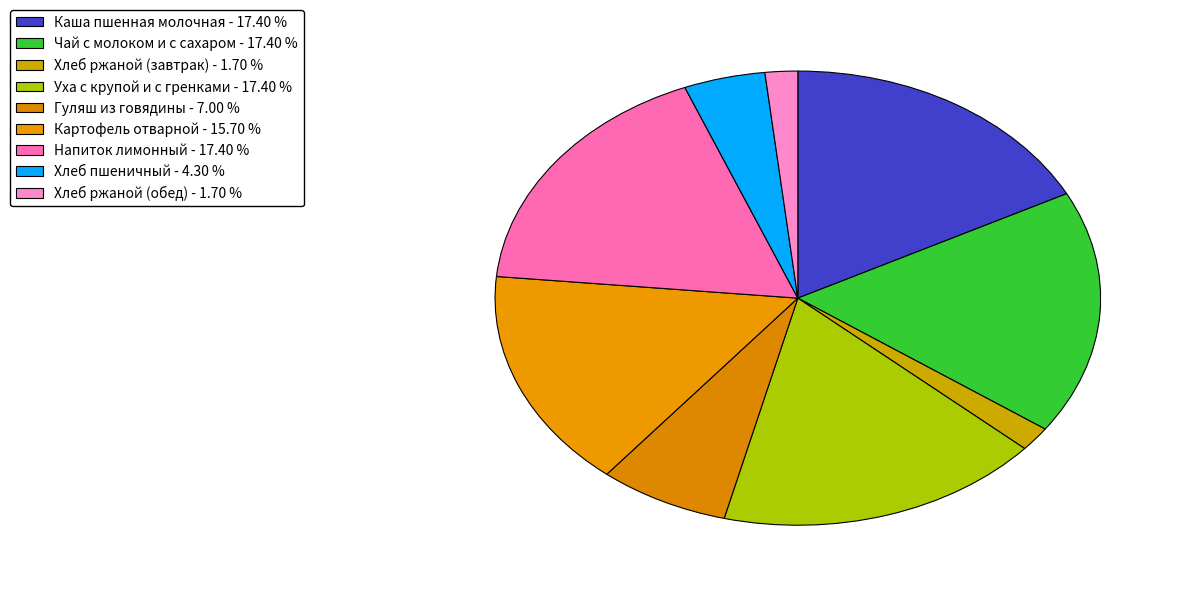

Combined, do Каша пшенная молочная and Хлеб пшеничный account for over 50%?

No